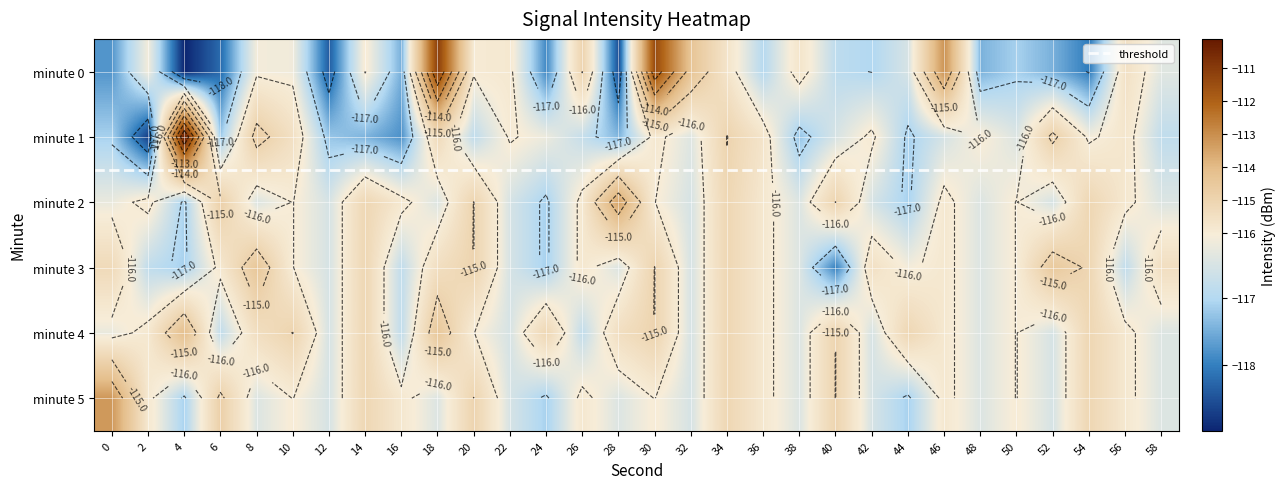

What is the smallest value displayed?

-119.0